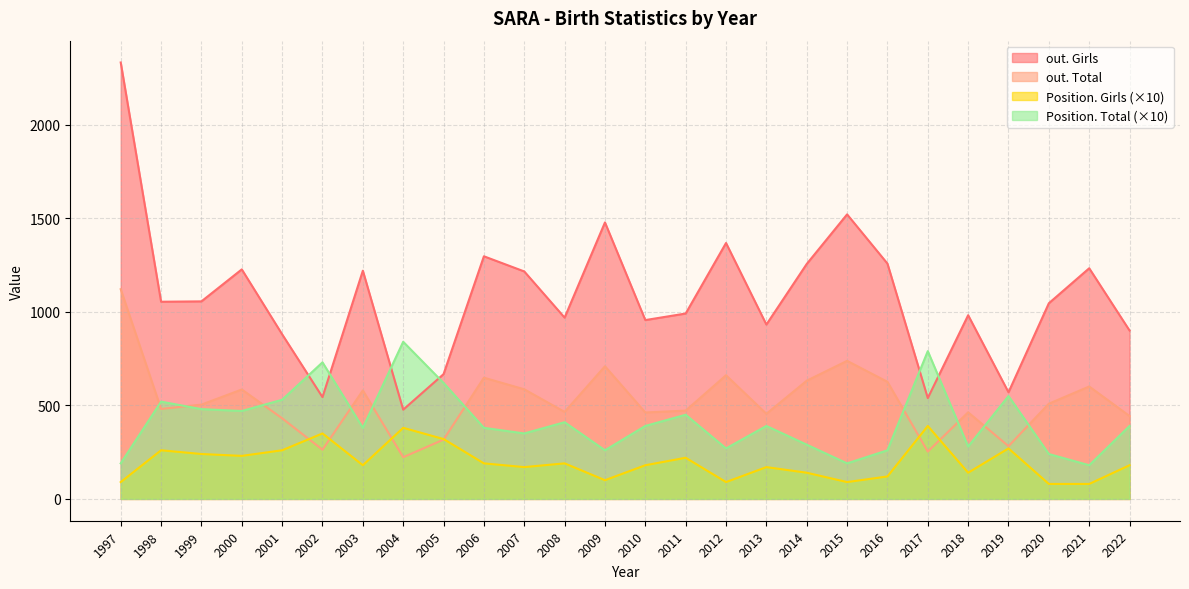

What is the maximum value for Position. Total?

84